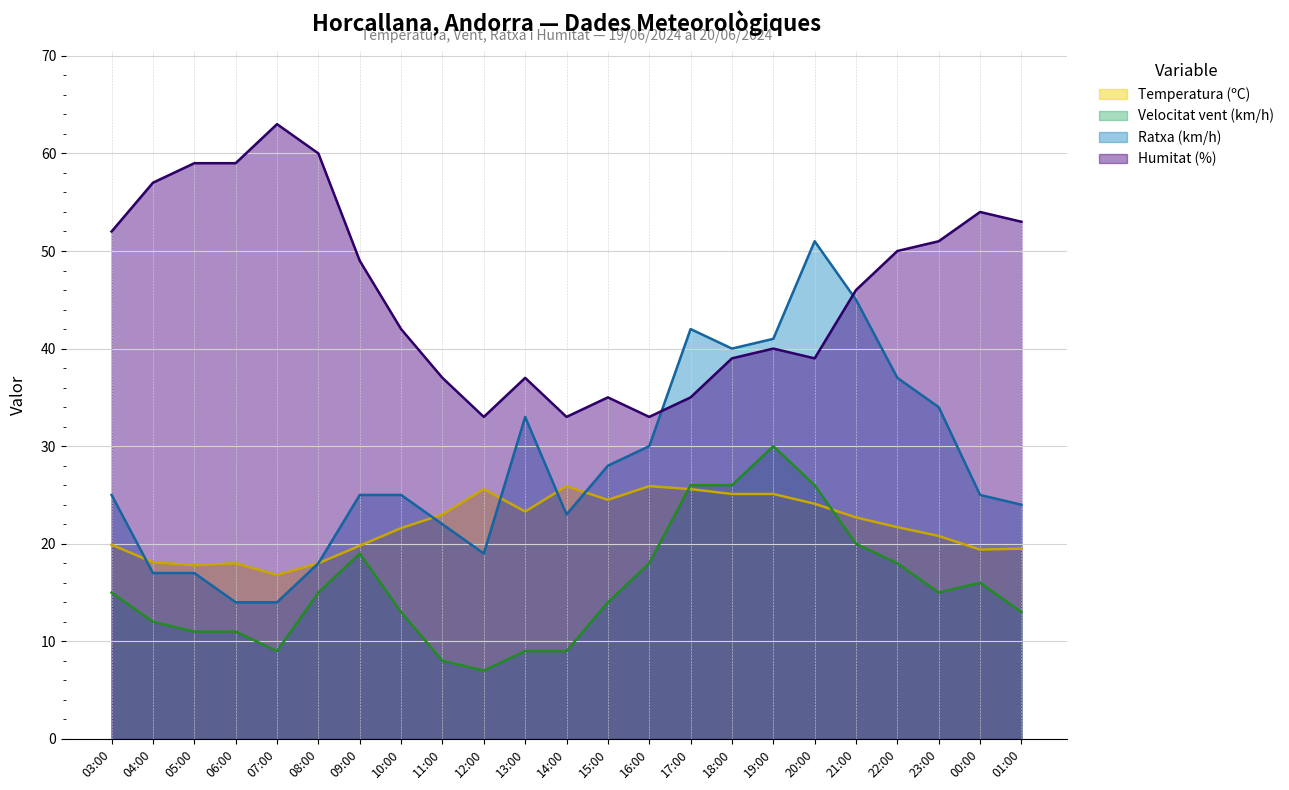

True or false: Temperatura (ºC) has a value of 19.4 at 00:00.

True